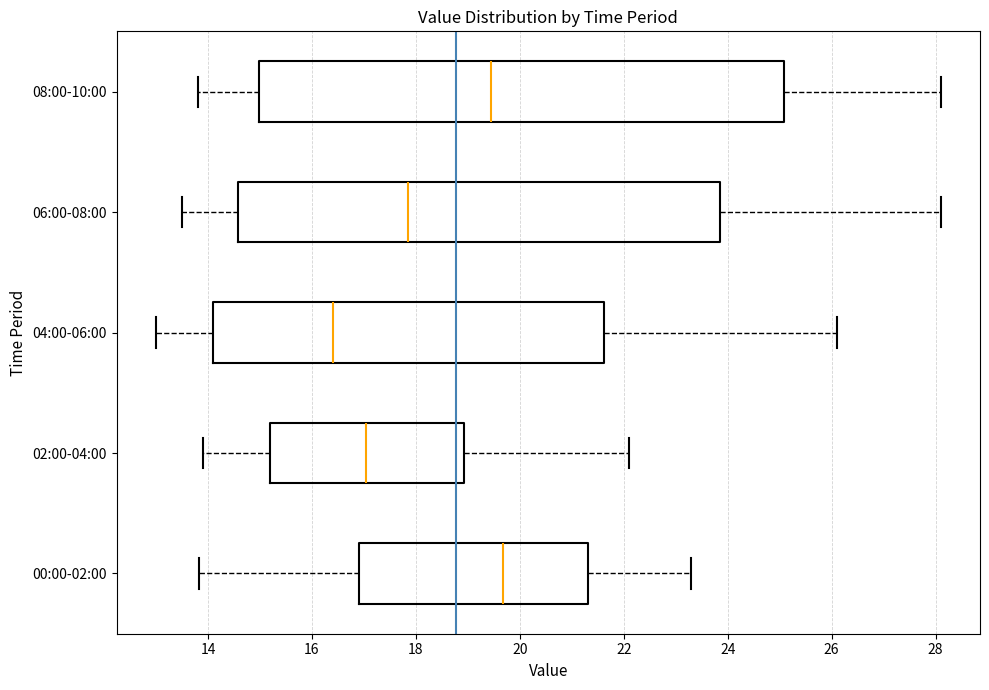

Which box's median line is the furthest to the left?

04:00-06:00